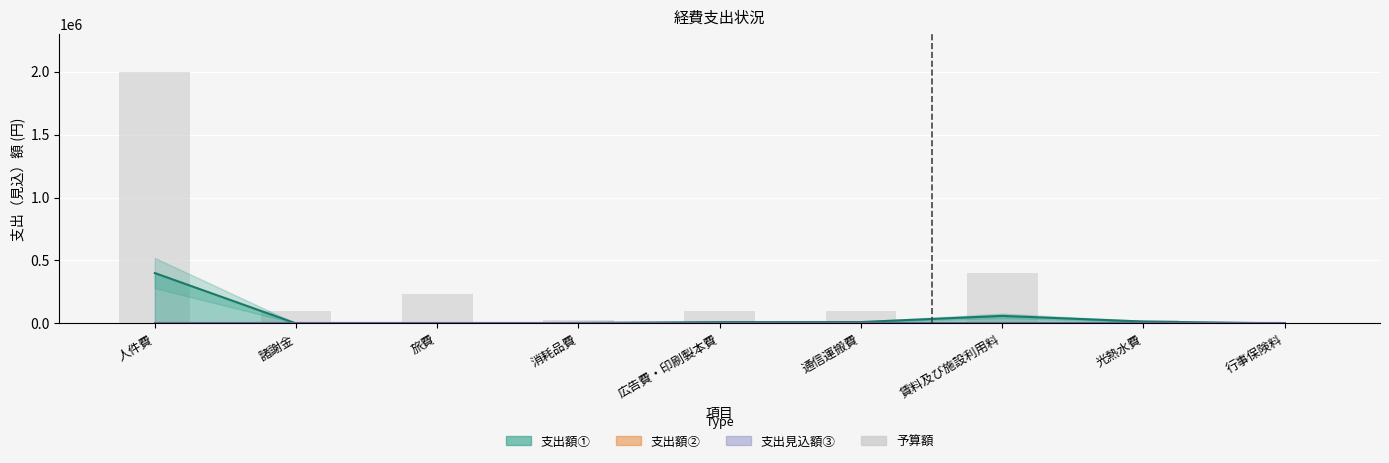

What is the difference between the maximum and minimum values?

1997000